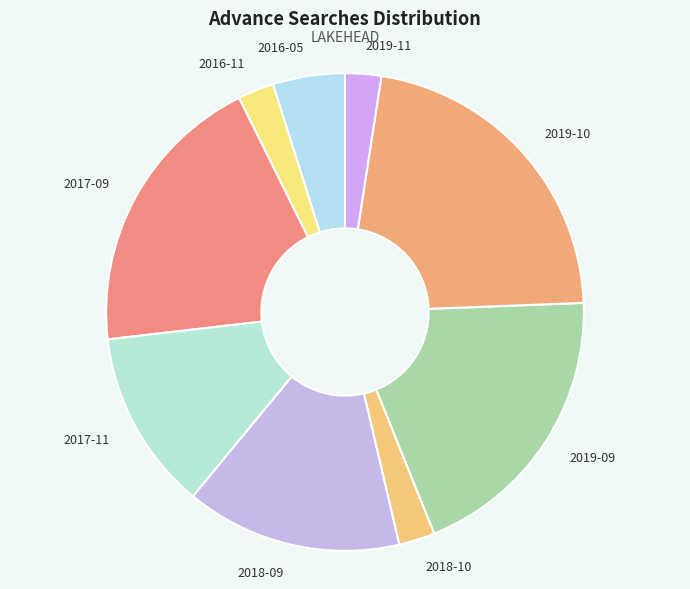

What is the largest slice in the pie chart?

2019-10